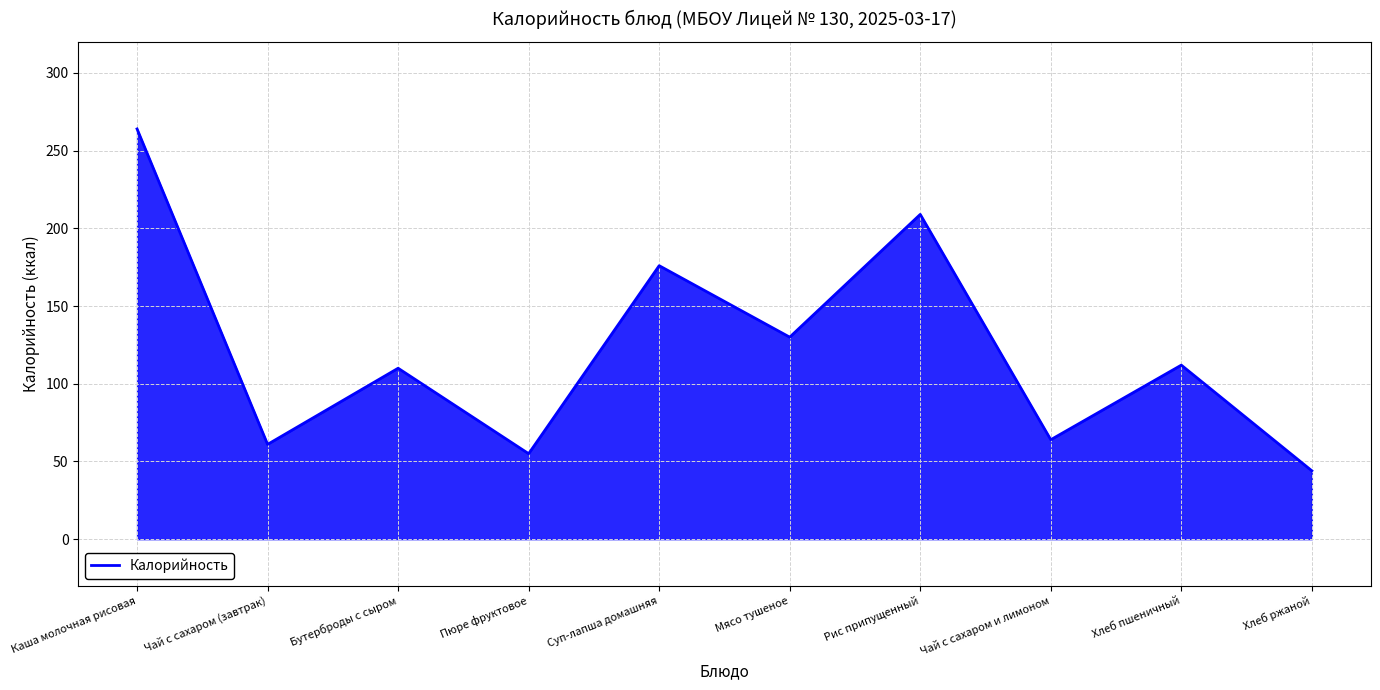

How many interior local peaks (higher than both neighbors) does the data have?

4